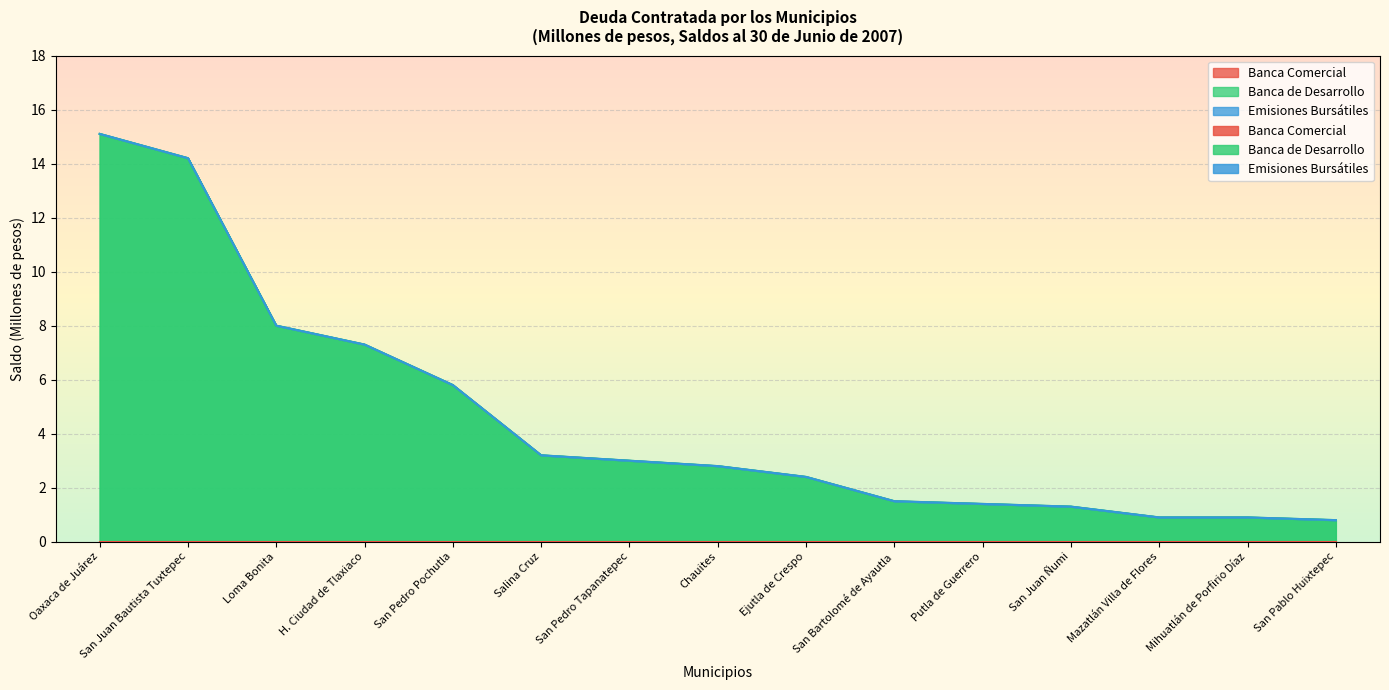

True or false: Emisiones Bursátiles has a value of 0.0 at San Pedro Pochutla.

True